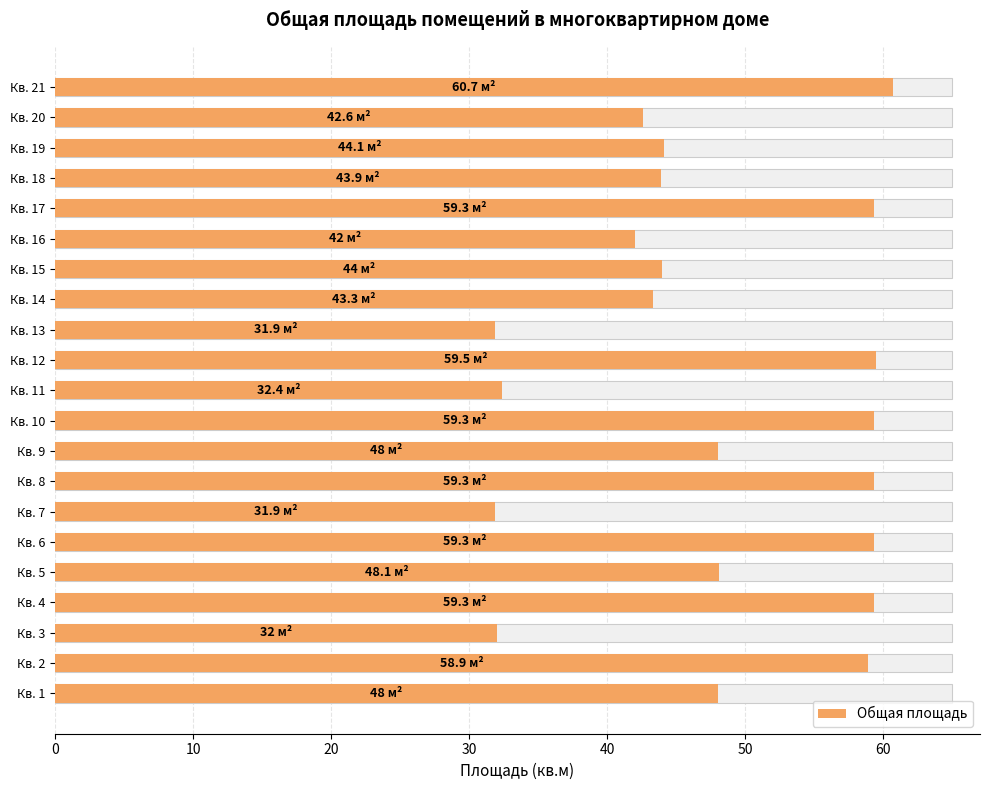

What is the greatest value displayed?

60.7